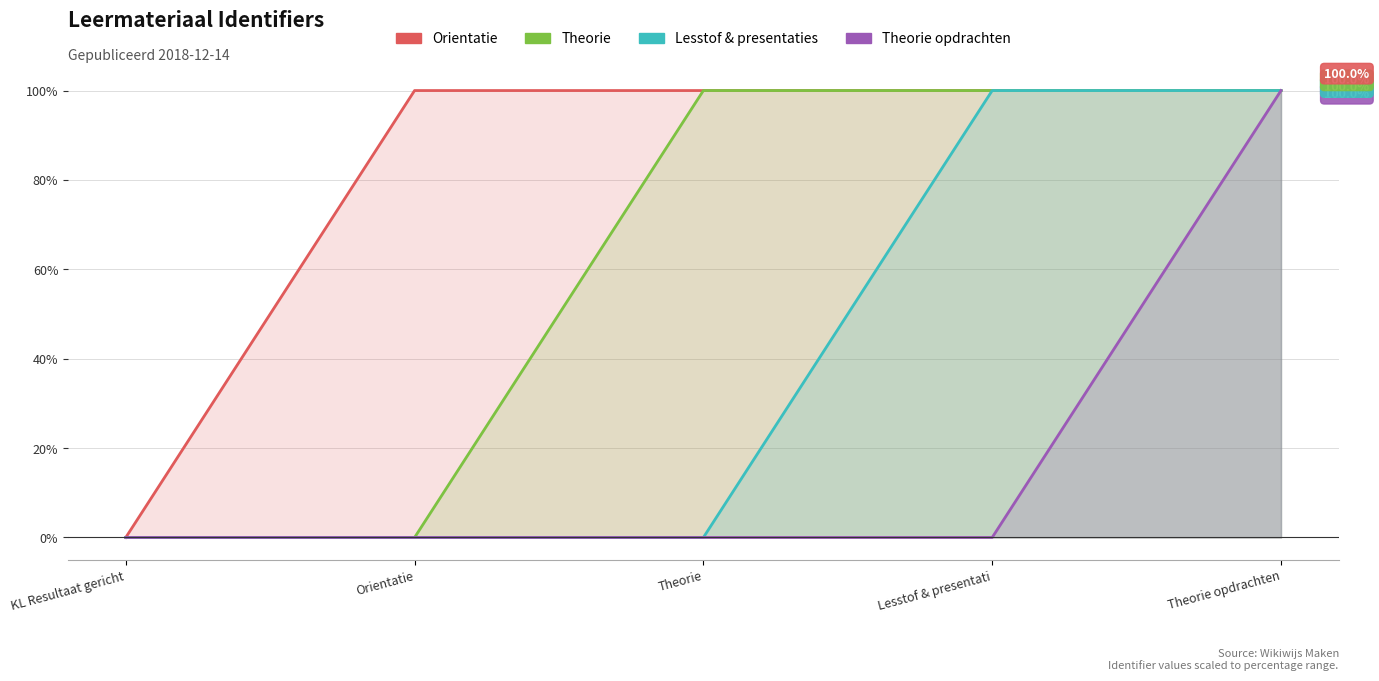

At which category does the chart reach its minimum across all series?

KL Resultaat gericht